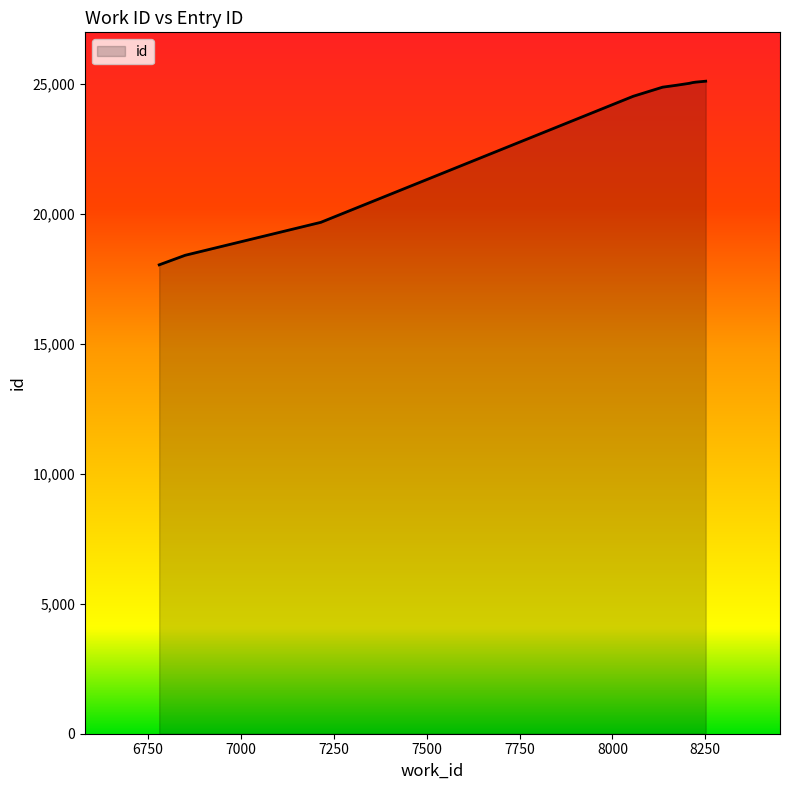

What is the greatest value displayed?

25119